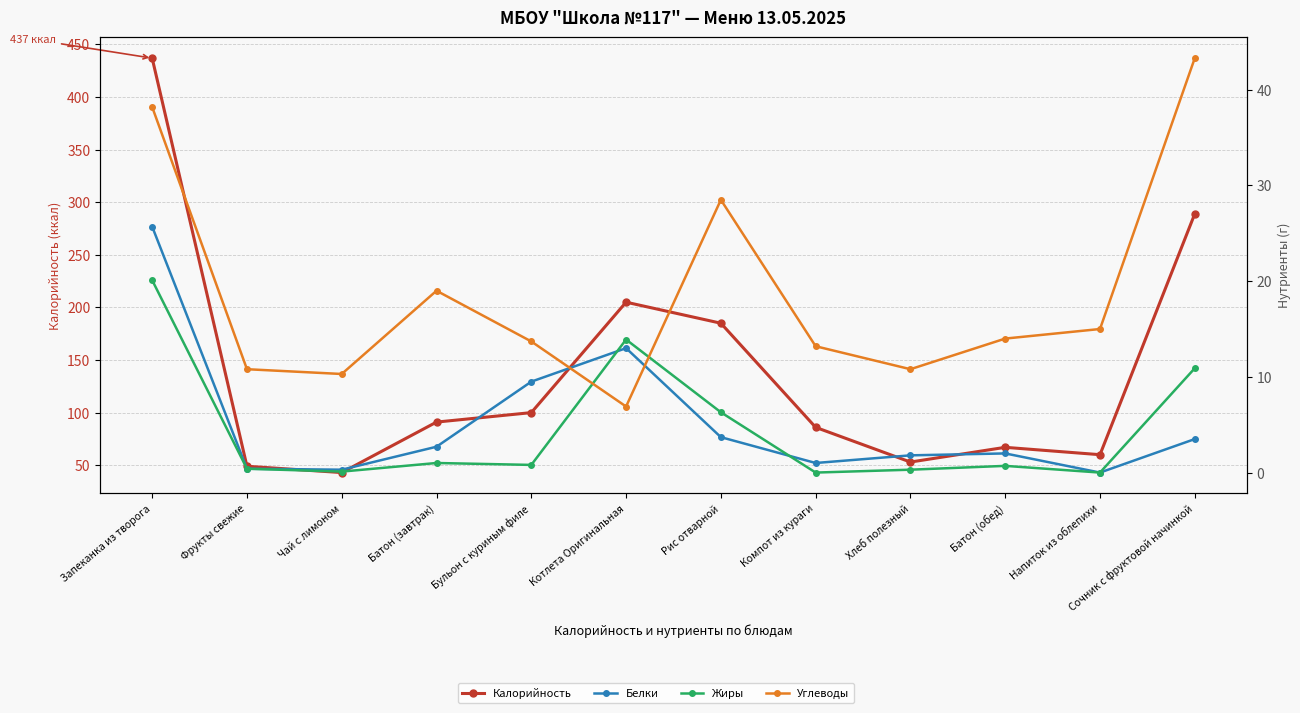

How many data points in Калорийность are above 91?

5